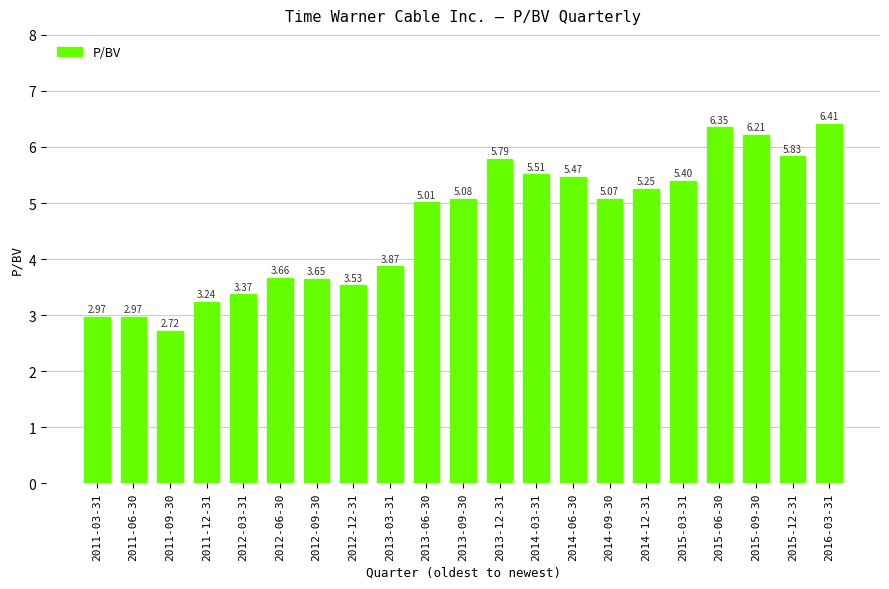

How many categories are shown in the chart?

21